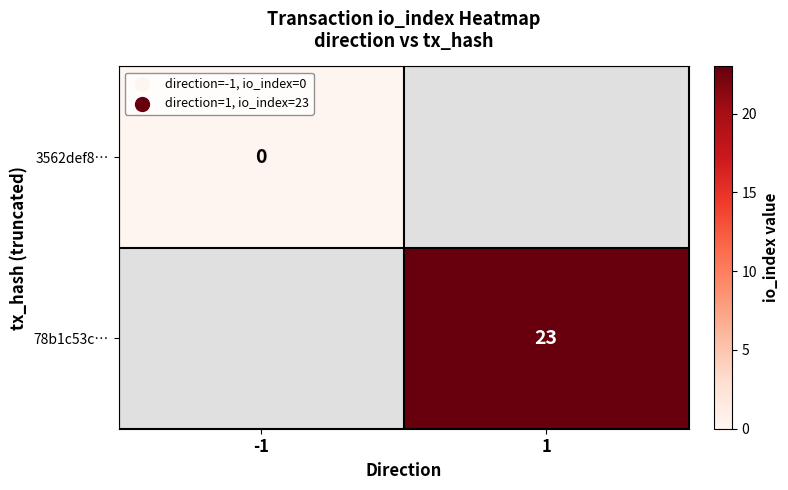

What is the maximum value shown in the chart?

23.0